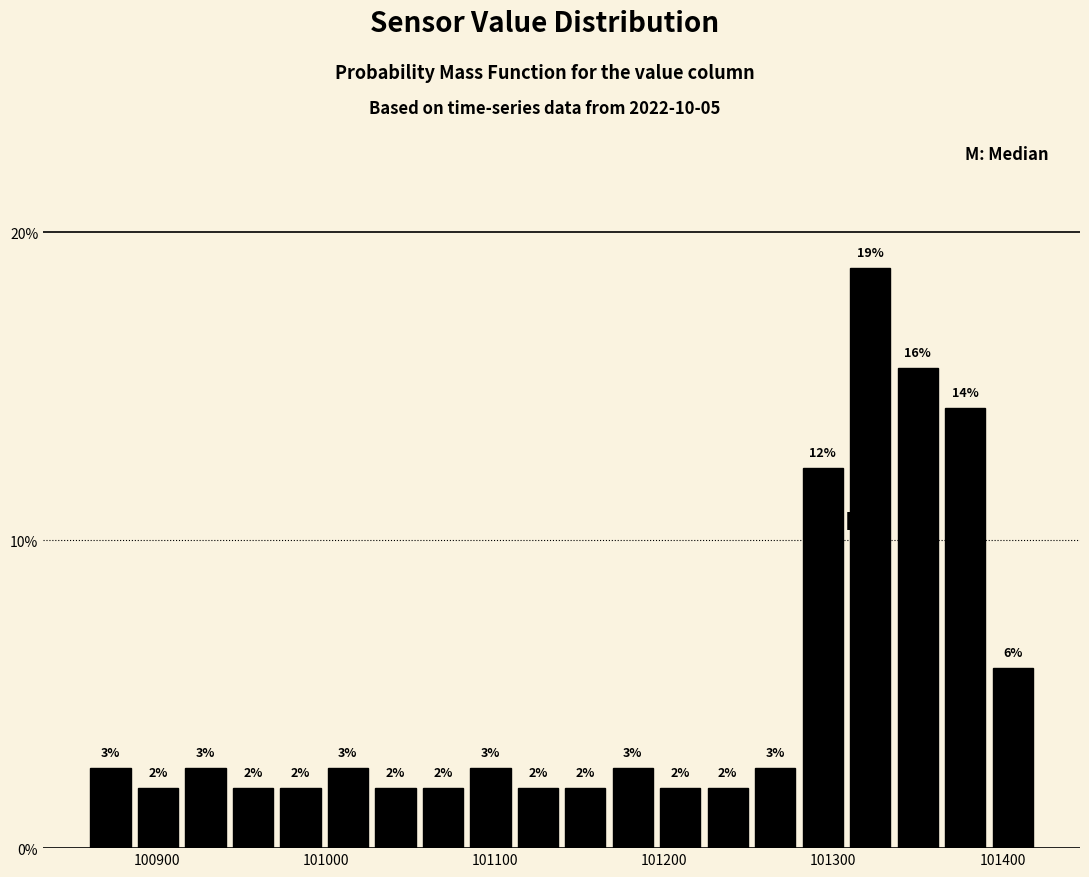

Around what value on the x-axis is the tallest bar? Give the approximate position of its centre, as read against the axis.

101320